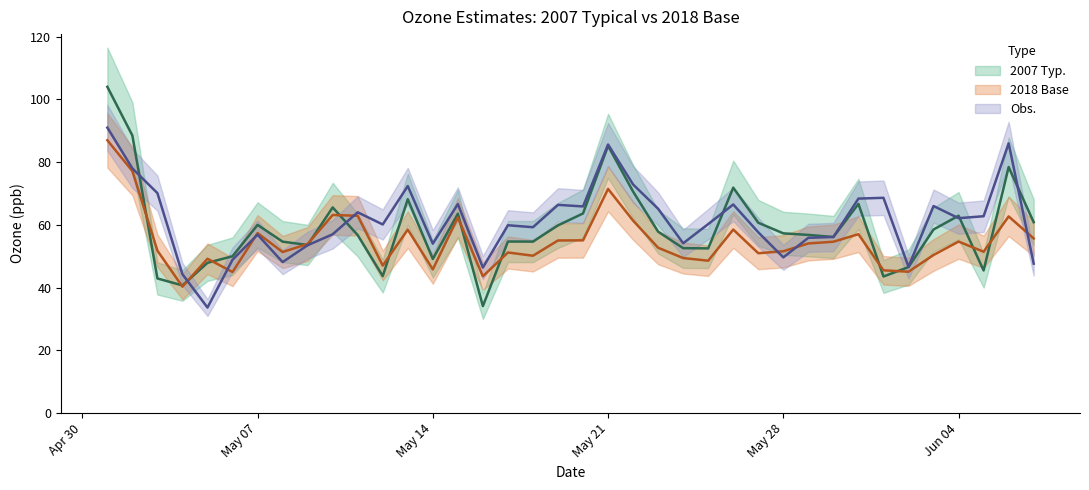

What are all the series names shown in the legend?

2007 Typ., 2018 Base, Obs.